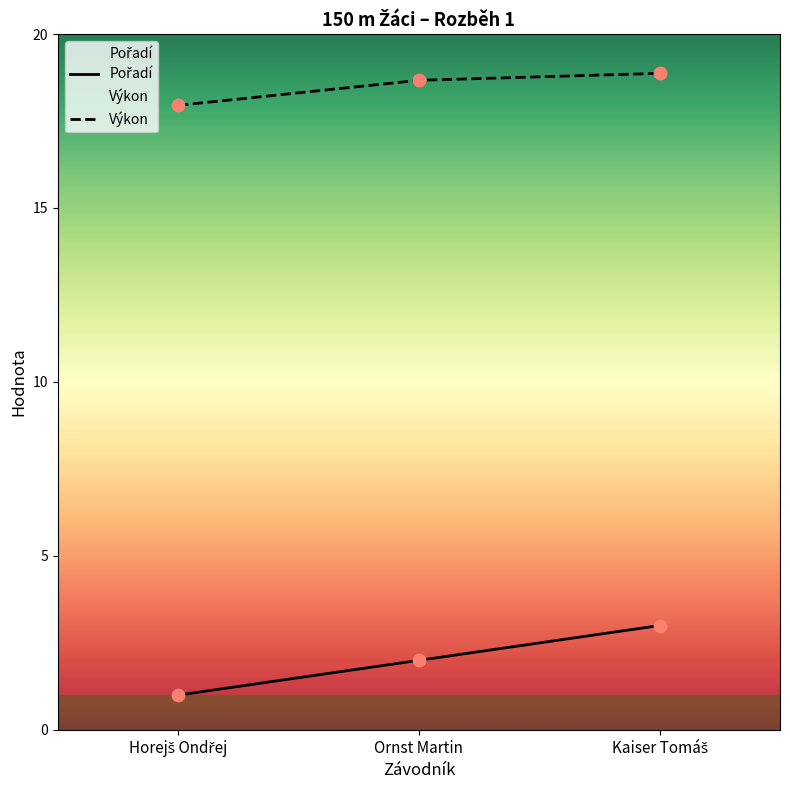

Which series has the widest spread of Y values?

Pořadí